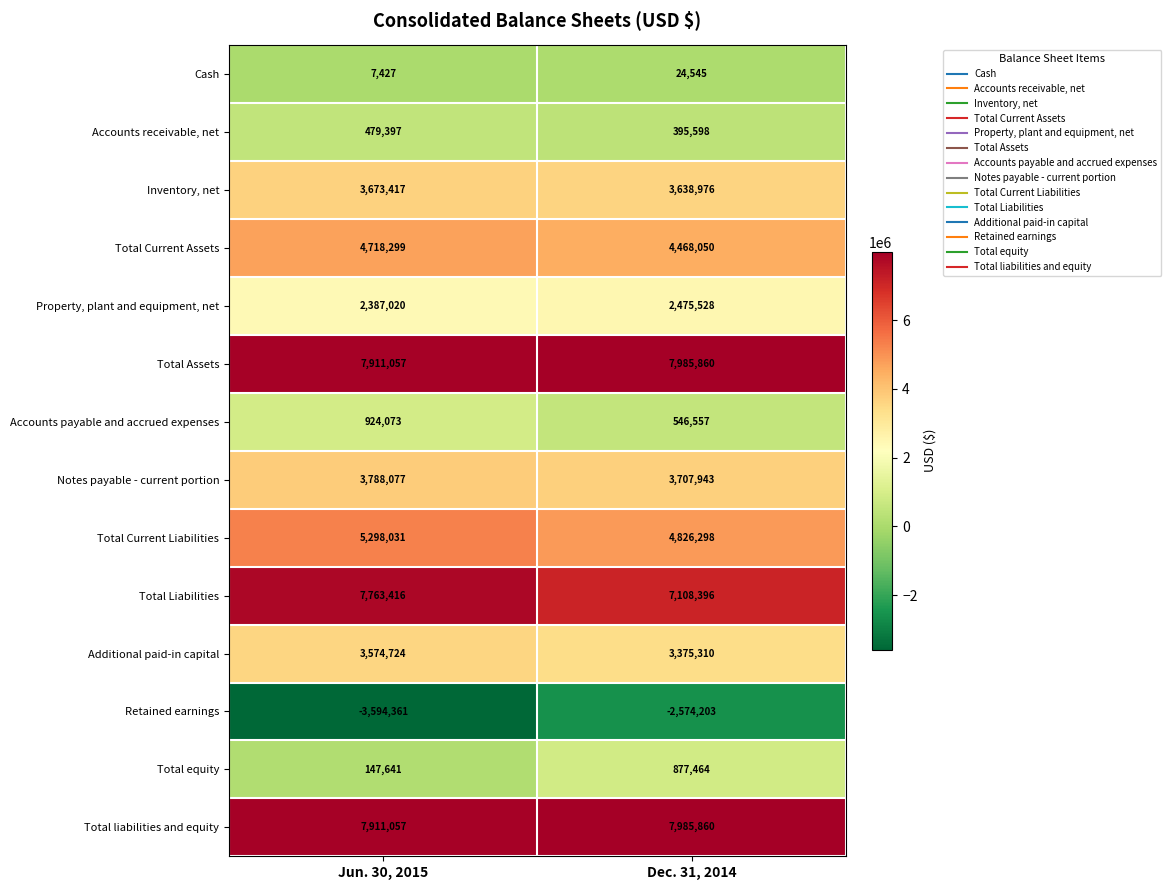

What is the sum of the Total equity values at Jun. 30, 2015 and Dec. 31, 2014?

1025105